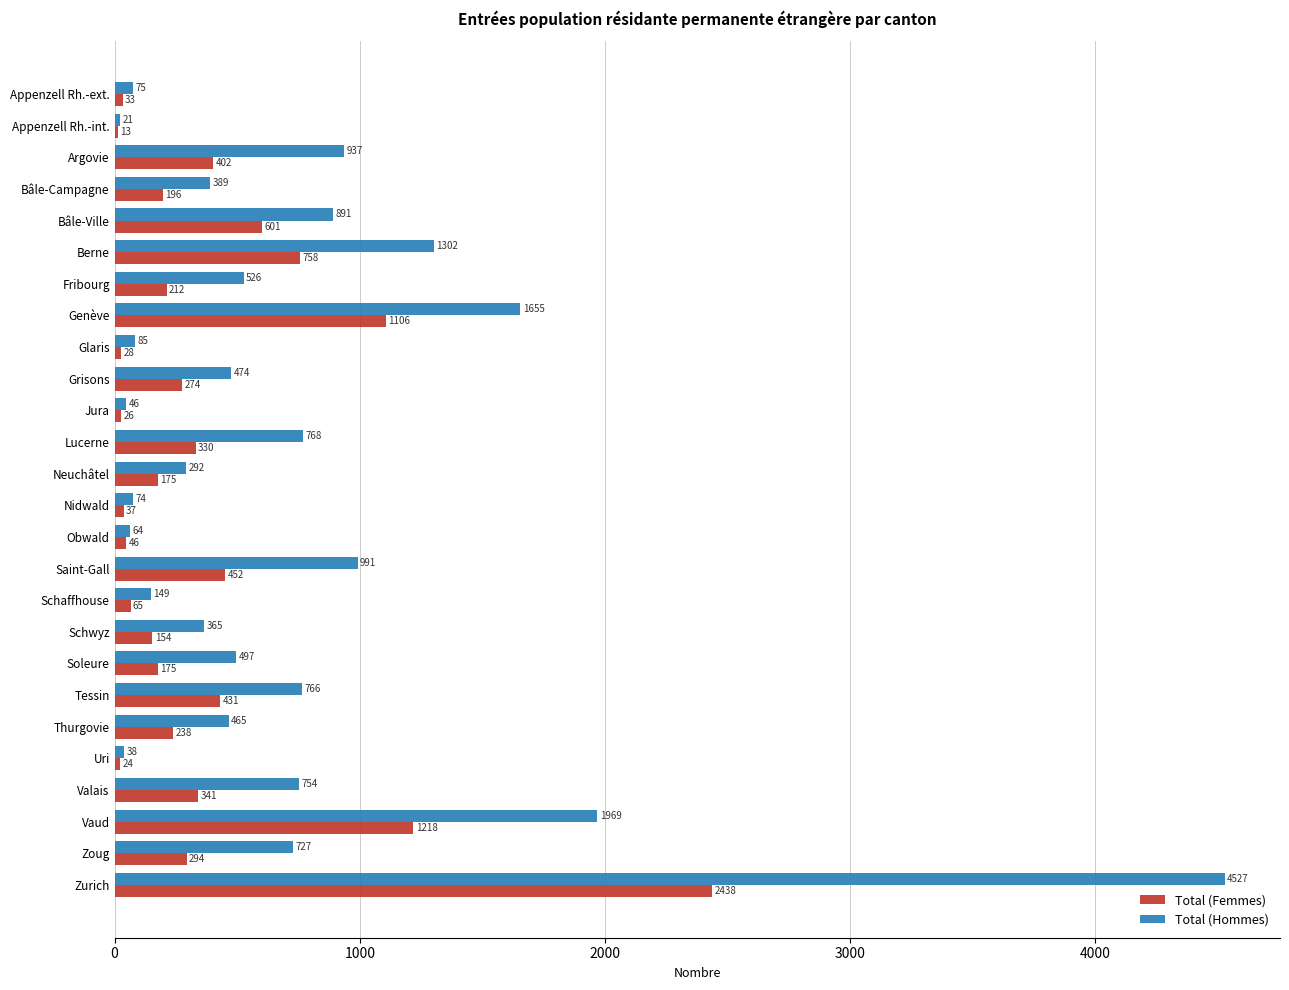

True or false: Total (Femmes) has a value of 330 at Lucerne.

True